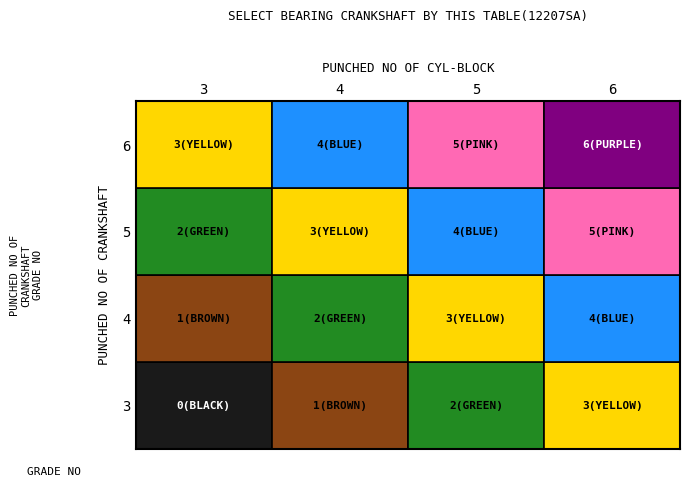

Rank the series by their average value, from lowest to highest.

row3, row4, row5, row6